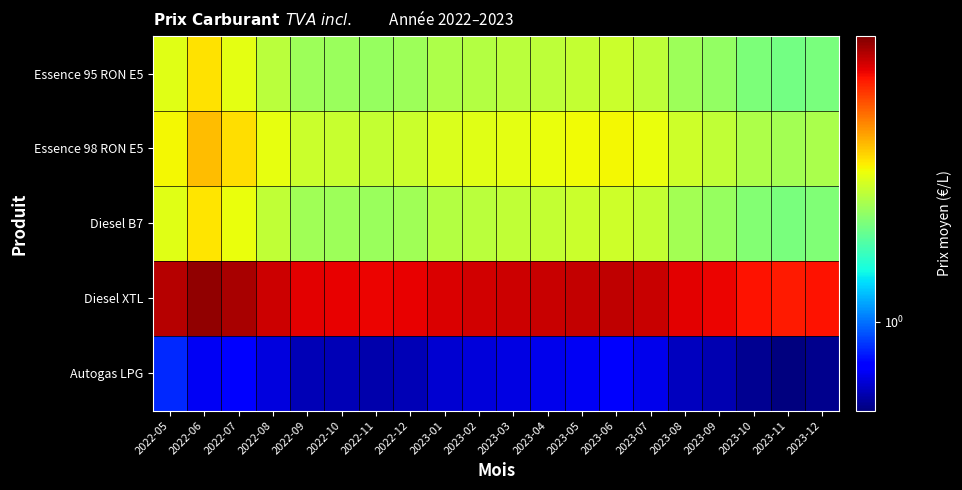

Reading left to right, transcribe all the data shown in this chart.

Essence 95 RON E5: 2022-05=2.0	2022-06=2.2	2022-07=2.0	2022-08=1.9	2022-09=1.7	2022-10=1.7	2022-11=1.7	2022-12=1.7	2023-01=1.8	2023-02=1.8	2023-03=1.8	2023-04=1.9	2023-05=1.9	2023-06=1.9	2023-07=1.9	2023-08=1.7	2023-09=1.7	2023-10=1.6	2023-11=1.6	2023-12=1.6
Essence 98 RON E5: 2022-05=2.1	2022-06=2.4	2022-07=2.2	2022-08=2.0	2022-09=1.9	2022-10=1.9	2022-11=1.9	2022-12=1.9	2023-01=2.0	2023-02=2.0	2023-03=2.0	2023-04=2.1	2023-05=2.1	2023-06=2.1	2023-07=2.1	2023-08=1.9	2023-09=1.9	2023-10=1.8	2023-11=1.8	2023-12=1.8
Diesel B7: 2022-05=2.0	2022-06=2.2	2022-07=2.1	2022-08=1.9	2022-09=1.8	2022-10=1.7	2022-11=1.7	2022-12=1.7	2023-01=1.8	2023-02=1.8	2023-03=1.9	2023-04=1.9	2023-05=1.9	2023-06=1.9	2023-07=1.9	2023-08=1.8	2023-09=1.7	2023-10=1.6	2023-11=1.6	2023-12=1.6
Diesel XTL: 2022-05=3.7	2022-06=3.9	2022-07=3.7	2022-08=3.5	2022-09=3.4	2022-10=3.4	2022-11=3.4	2022-12=3.4	2023-01=3.5	2023-02=3.5	2023-03=3.5	2023-04=3.6	2023-05=3.6	2023-06=3.6	2023-07=3.6	2023-08=3.4	2023-09=3.4	2023-10=3.3	2023-11=3.2	2023-12=3.3
Autogas LPG: 2022-05=0.9	2022-06=0.8	2022-07=0.8	2022-08=0.8	2022-09=0.7	2022-10=0.7	2022-11=0.7	2022-12=0.7	2023-01=0.7	2023-02=0.8	2023-03=0.8	2023-04=0.8	2023-05=0.8	2023-06=0.8	2023-07=0.8	2023-08=0.7	2023-09=0.7	2023-10=0.7	2023-11=0.7	2023-12=0.7